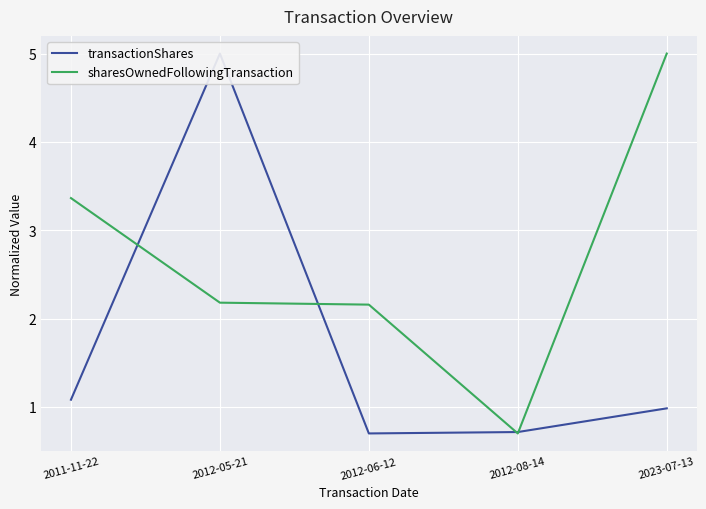

What is the maximum value shown in the chart?

5.0